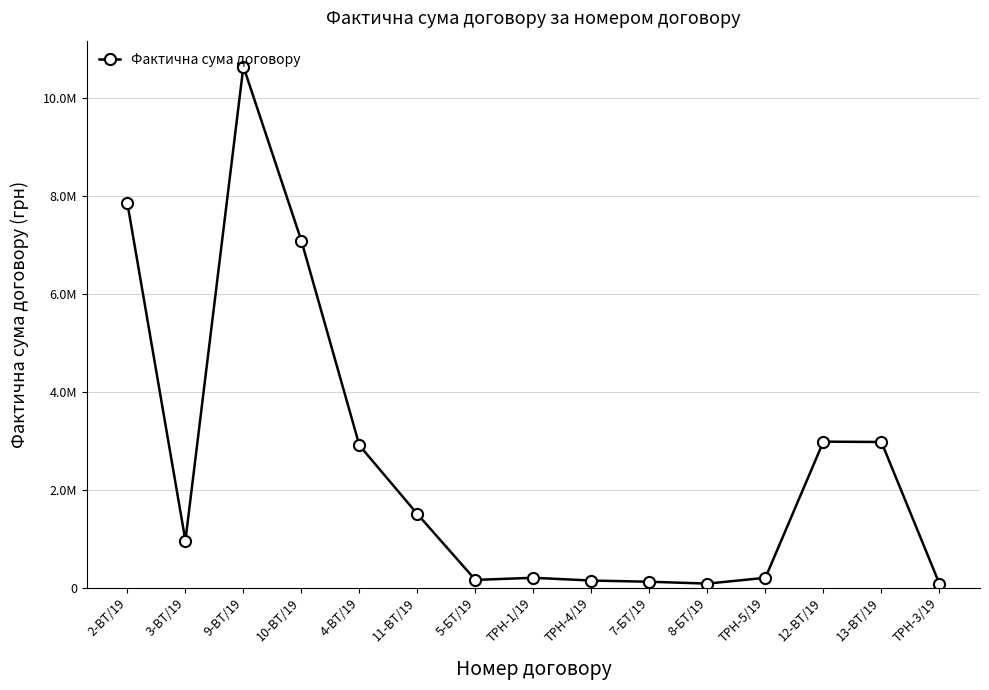

Which category has the highest value across all series?

9-ВТ/19